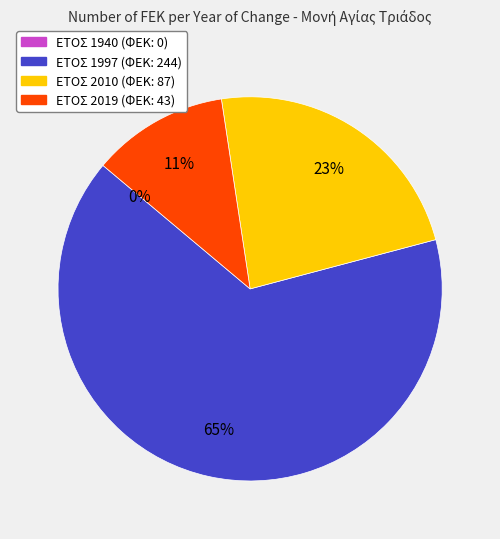

What percentage is the 2010 slice, to the nearest percent?

23%